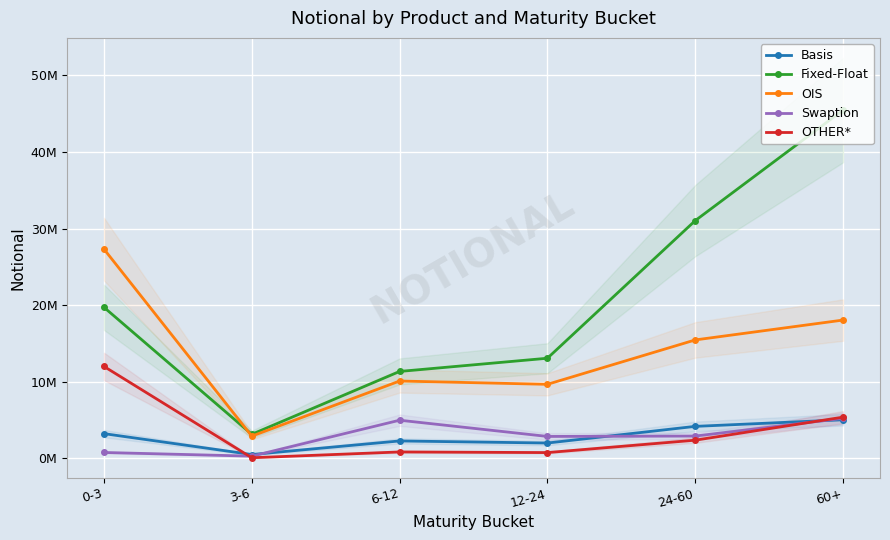

The value of Fixed-Float at 12-24 is 13063083. True or false?

True